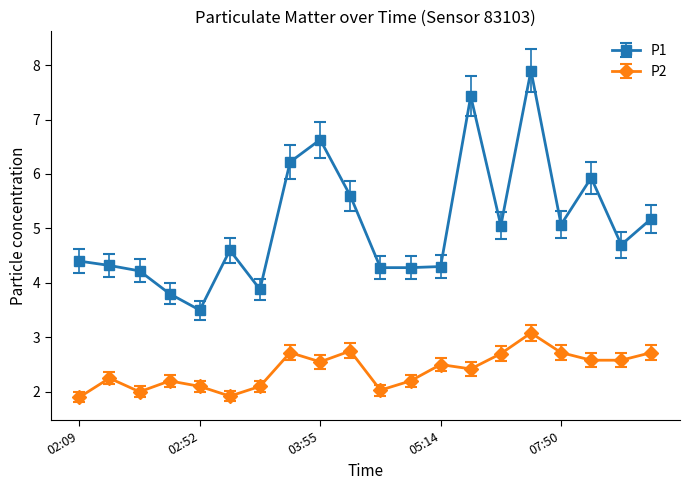

What is the highest value of the P2 series?

3.1